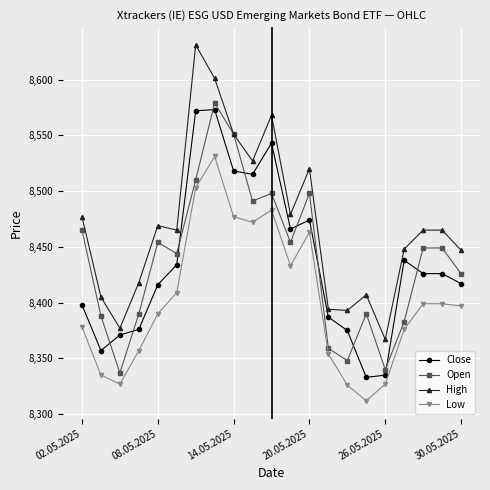

True or false: Open has more than 1 points higher than both neighbors.

True